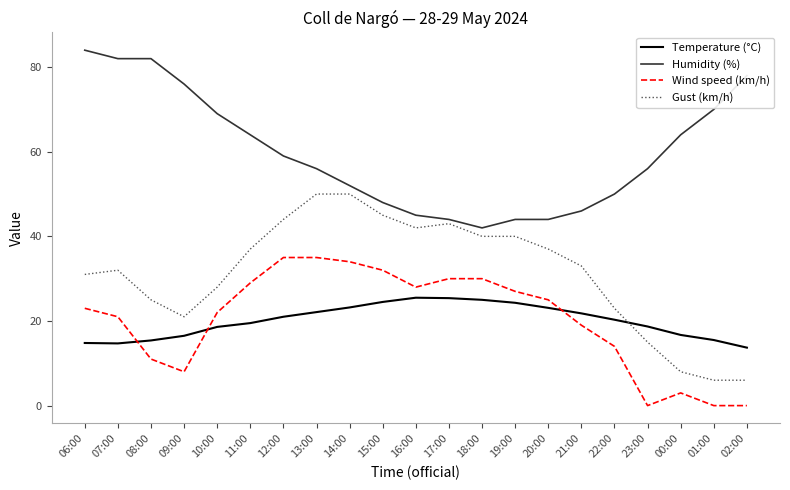

At which category is the sum across all series the highest?

13:00